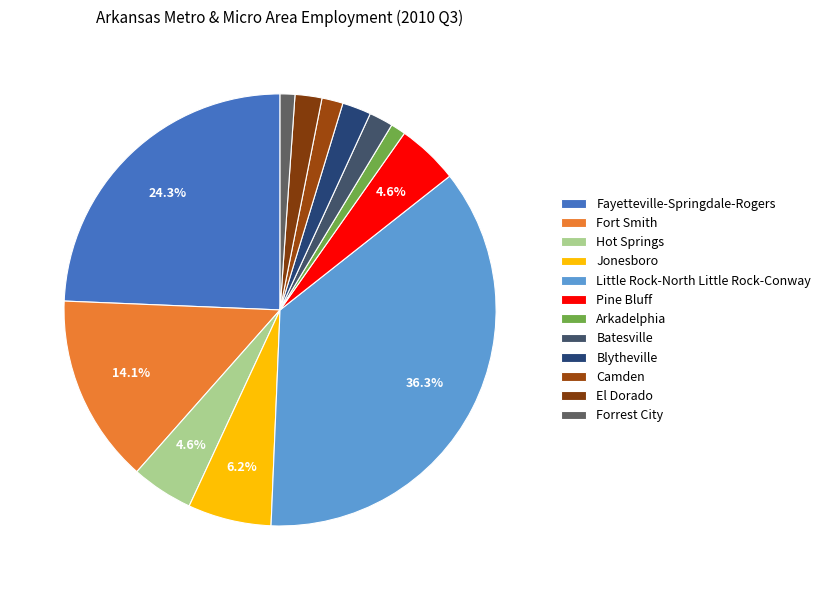

To the nearest percent, what is the difference between the largest and smallest slice percentages?

35%